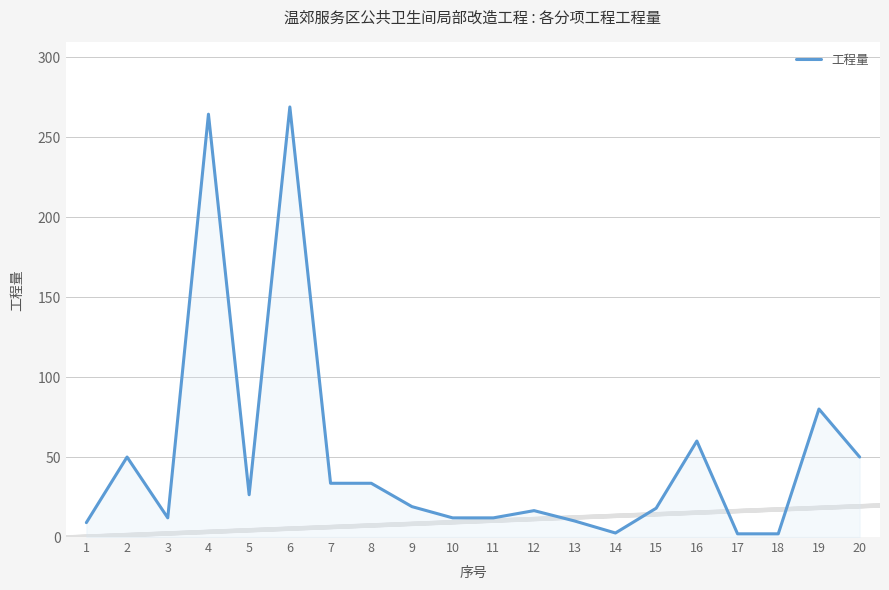

At which label is the value closest to 135?

19